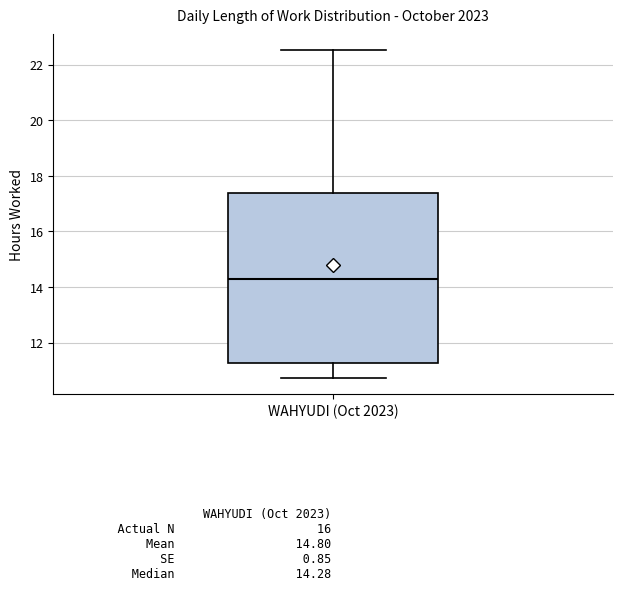

Where is the upper edge of the box for WAHYUDI (Oct 2023) on the y-axis? The values are not printed on the chart, so give them approximately, as read against the axis.

17.4